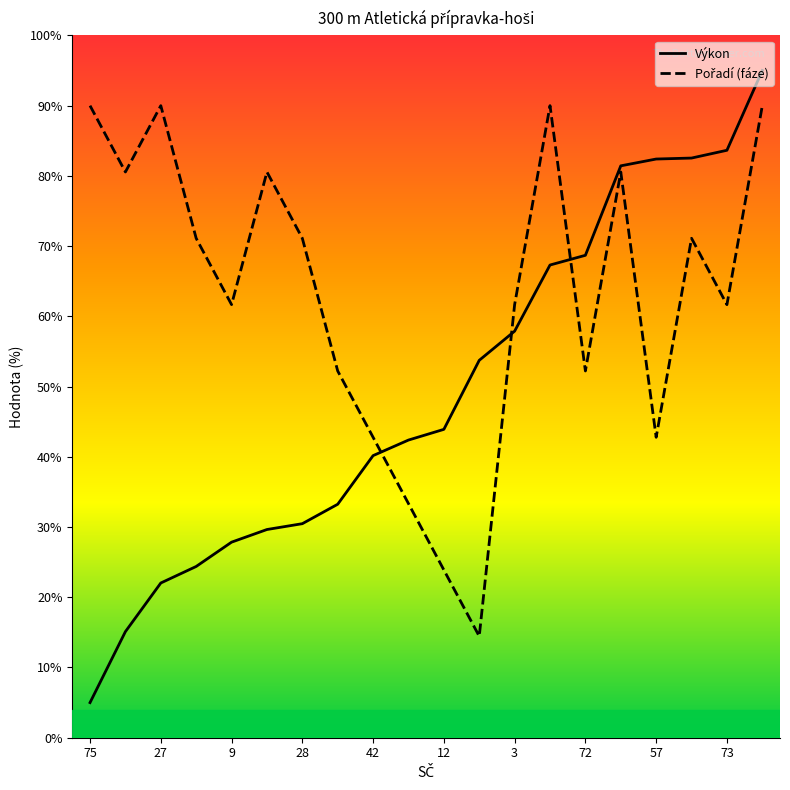

What is the greatest value displayed?

95.0